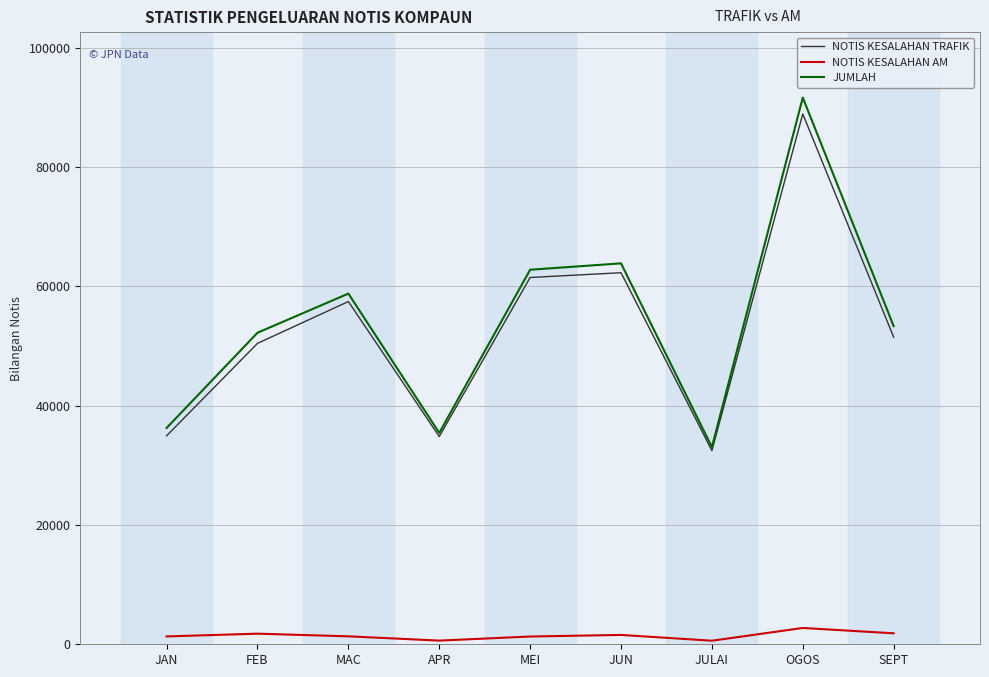

How many lines are shown in the chart?

3